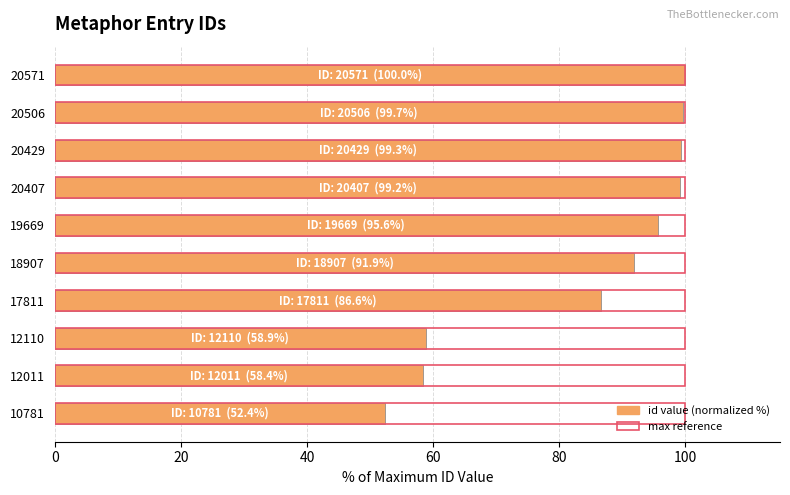

What is the maximum value shown in the chart?

100.0